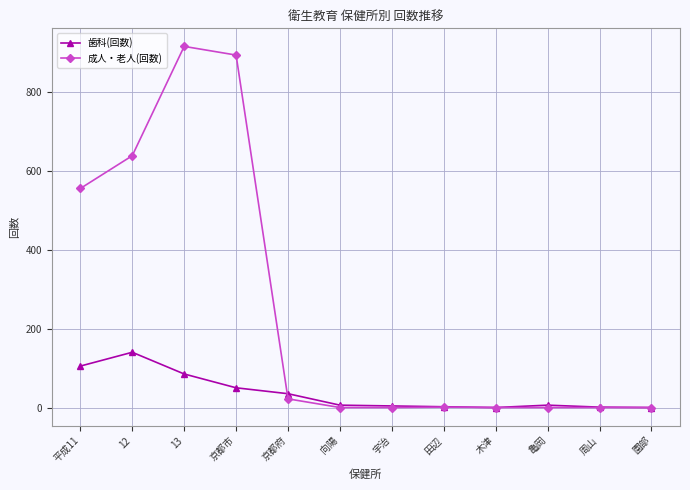

What is the spread (max minus min) of values at 京都市?

843